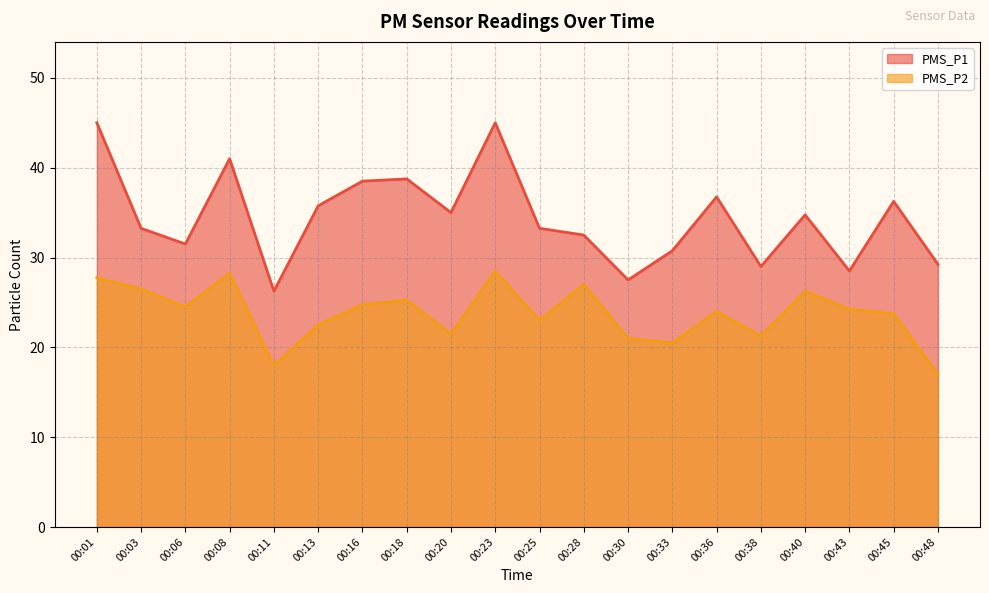

At which category does PMS_P2 reach its first local peak?

00:08